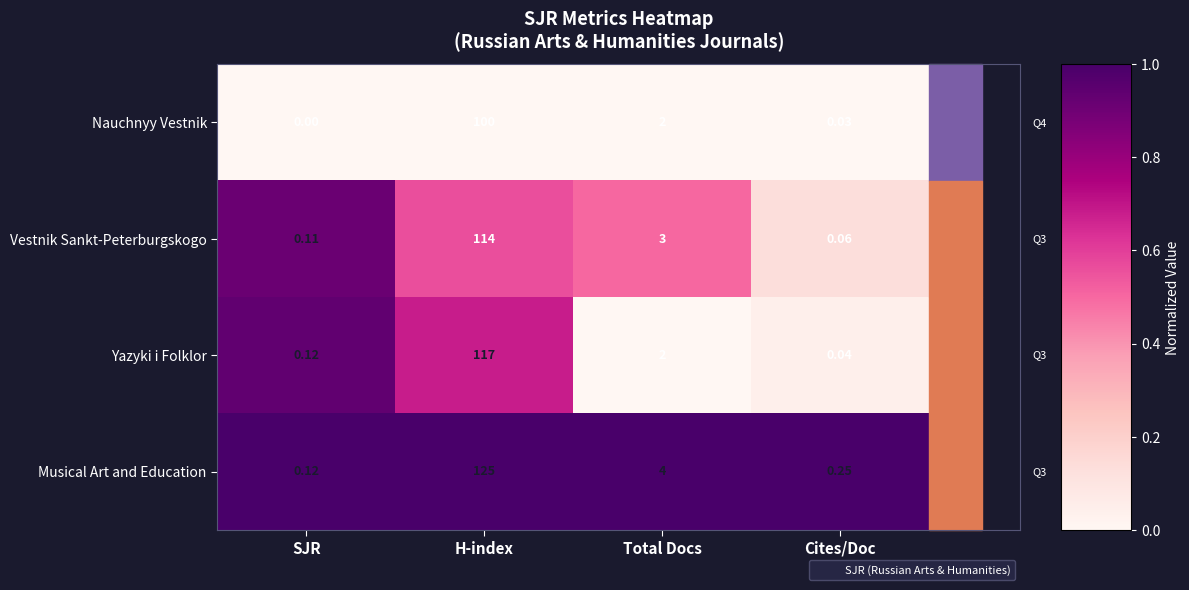

Which series has the widest spread of values?

Musical Art and Education